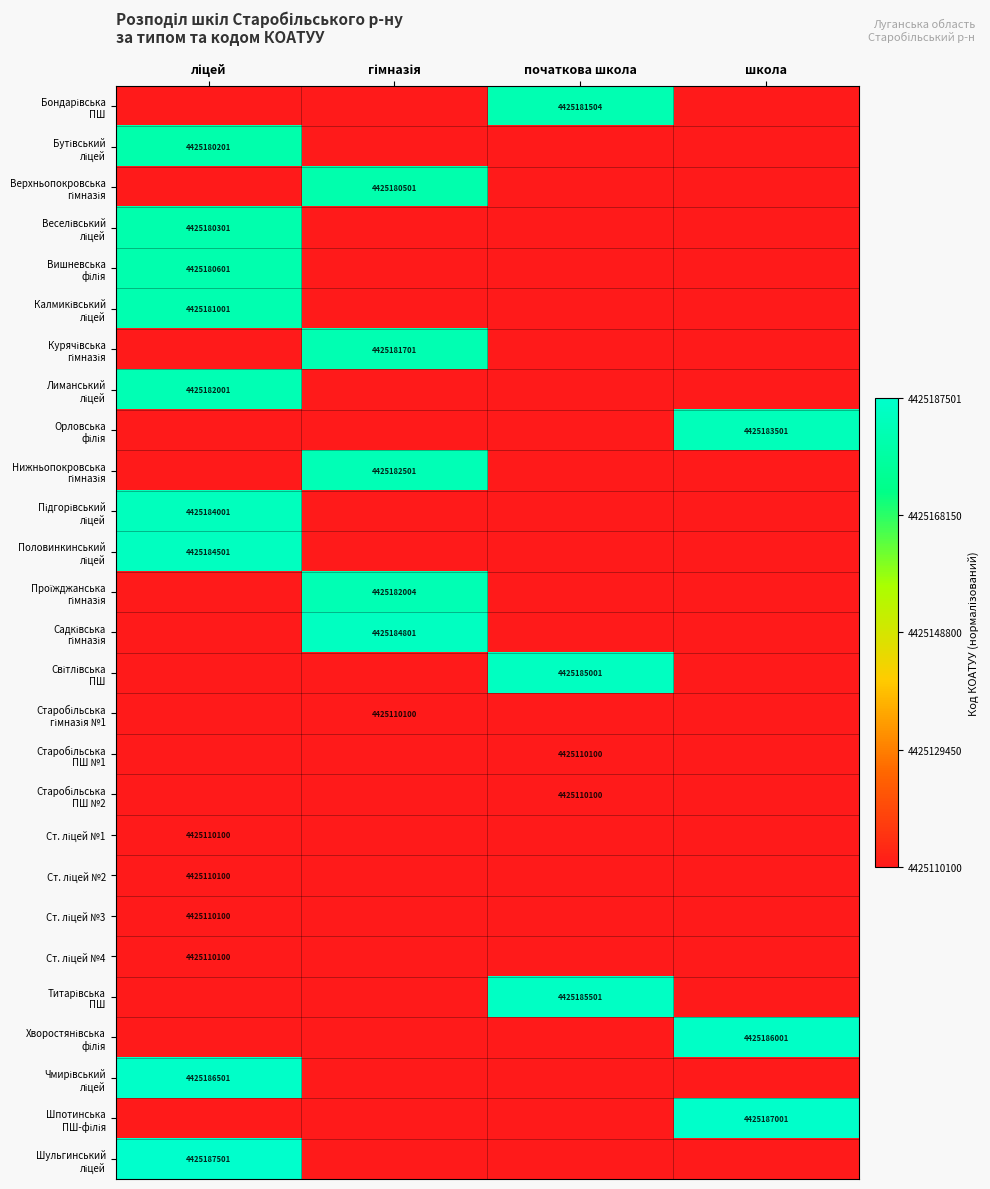

At ліцей, list the series in order from largest to smallest.

Шульгинський ліцей, Чмирівський ліцей, Половинкинський ліцей, Підгорівський ліцей, Лиманський ліцей, Калмиківський ліцей, Вишневська філія, Веселівський ліцей, Бутівський ліцей, Ст. ліцей №1, Ст. ліцей №2, Ст. ліцей №3, Ст. ліцей №4, Бондарівська ПШ, Верхньопокровська гімназія, Курячівська гімназія, Орловська філія, Нижньопокровська гімназія, Проїжджанська гімназія, Садківська гімназія, Світлівська ПШ, Старобільська гімназія №1, Старобільська ПШ №1, Старобільська ПШ №2, Титарівська ПШ, Хворостянівська філія, Шпотинська ПШ-філія